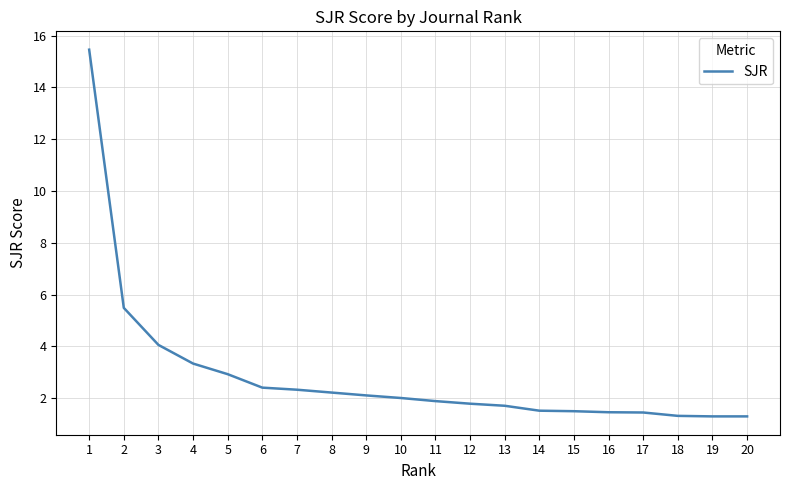

Where is the data nearest to the value 8?

2